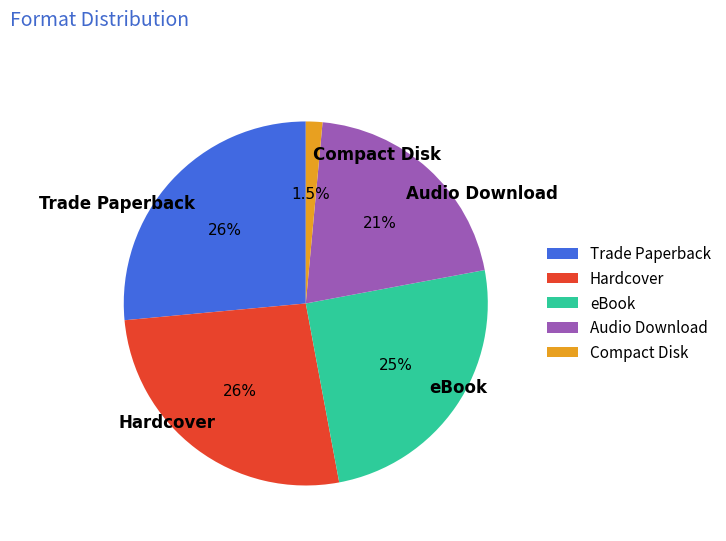

What is the ratio of the value at Trade Paperback to the value at eBook?

1.1